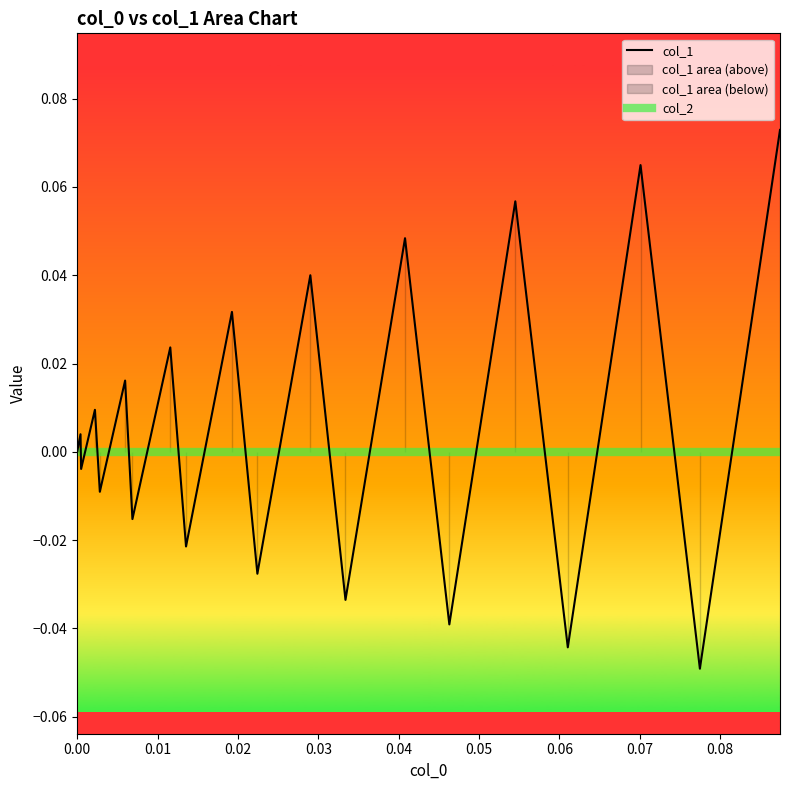

What is the sum of all values?

0.1